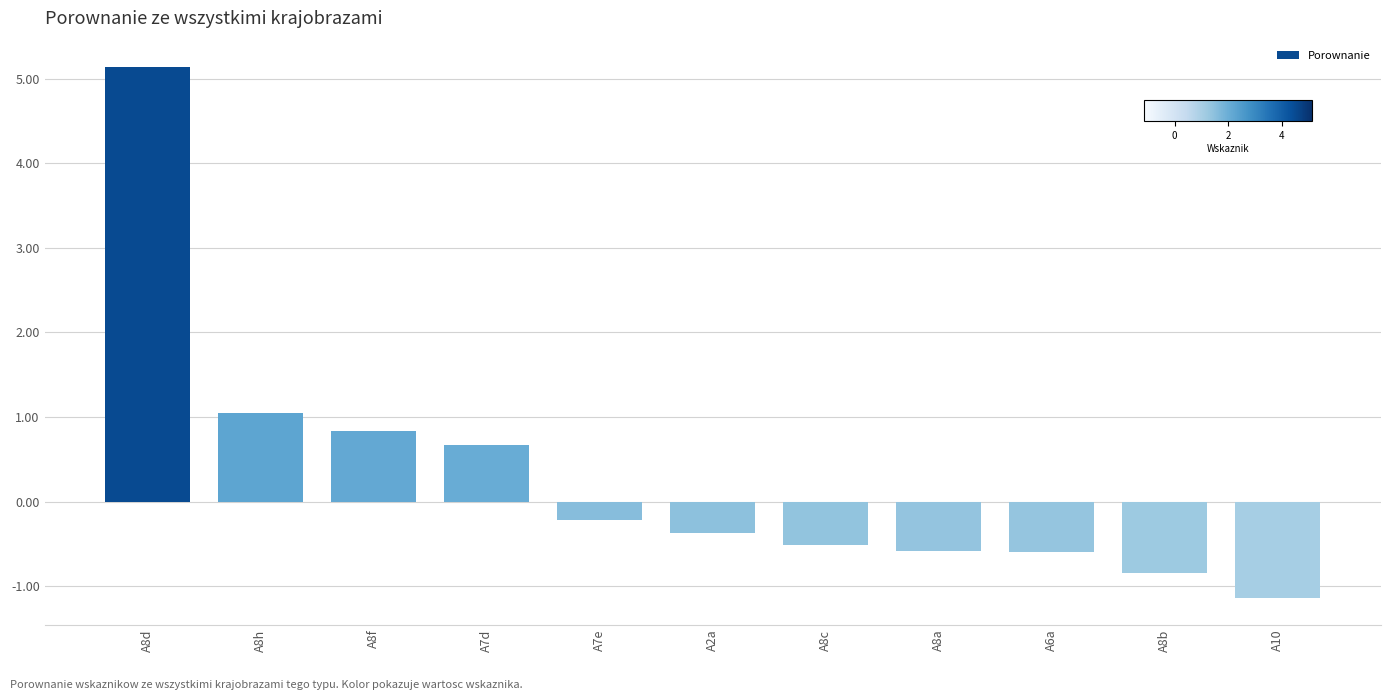

What is the change in value from A8d to A7d?

-4.5